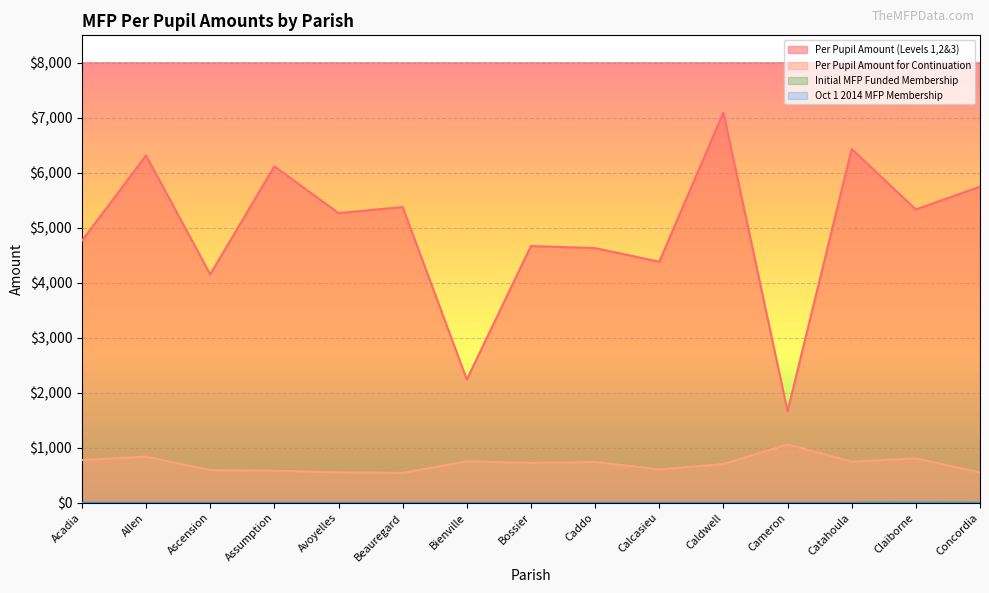

Is the value of Per Pupil Amount (Levels 1,2&3) at Caddo greater than the value of Initial MFP Funded Membership at Ascension?

Yes